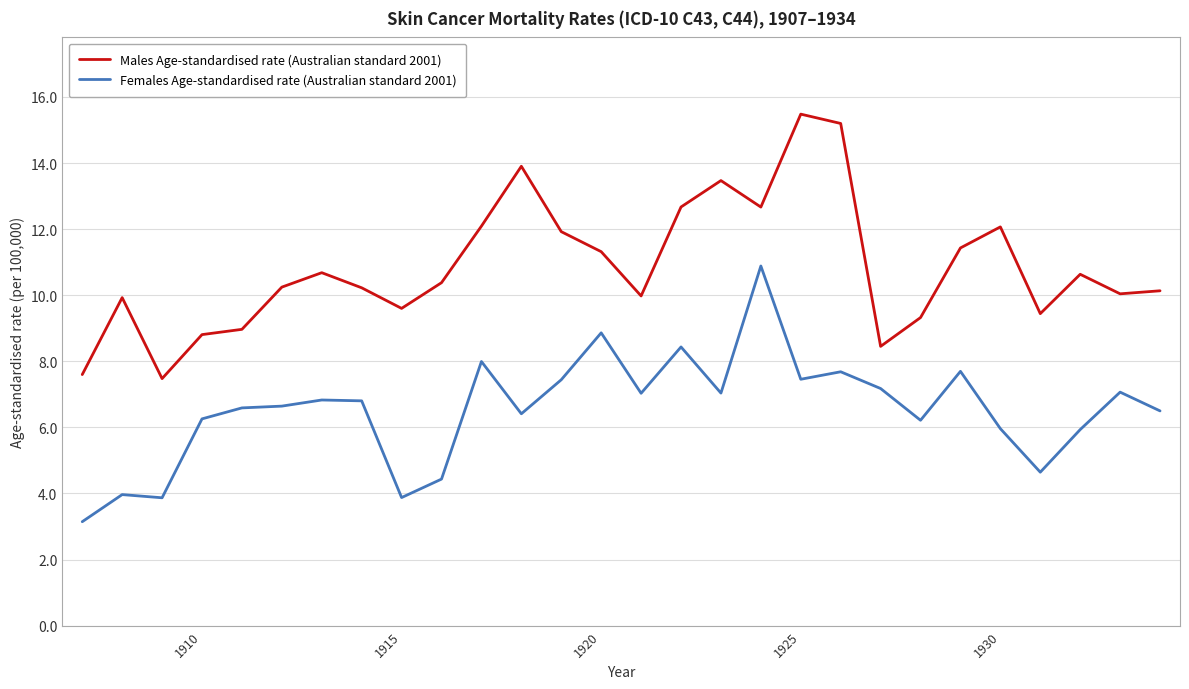

Which series has the largest total across all categories?

Males Age-standardised rate (Australian standard 2001)